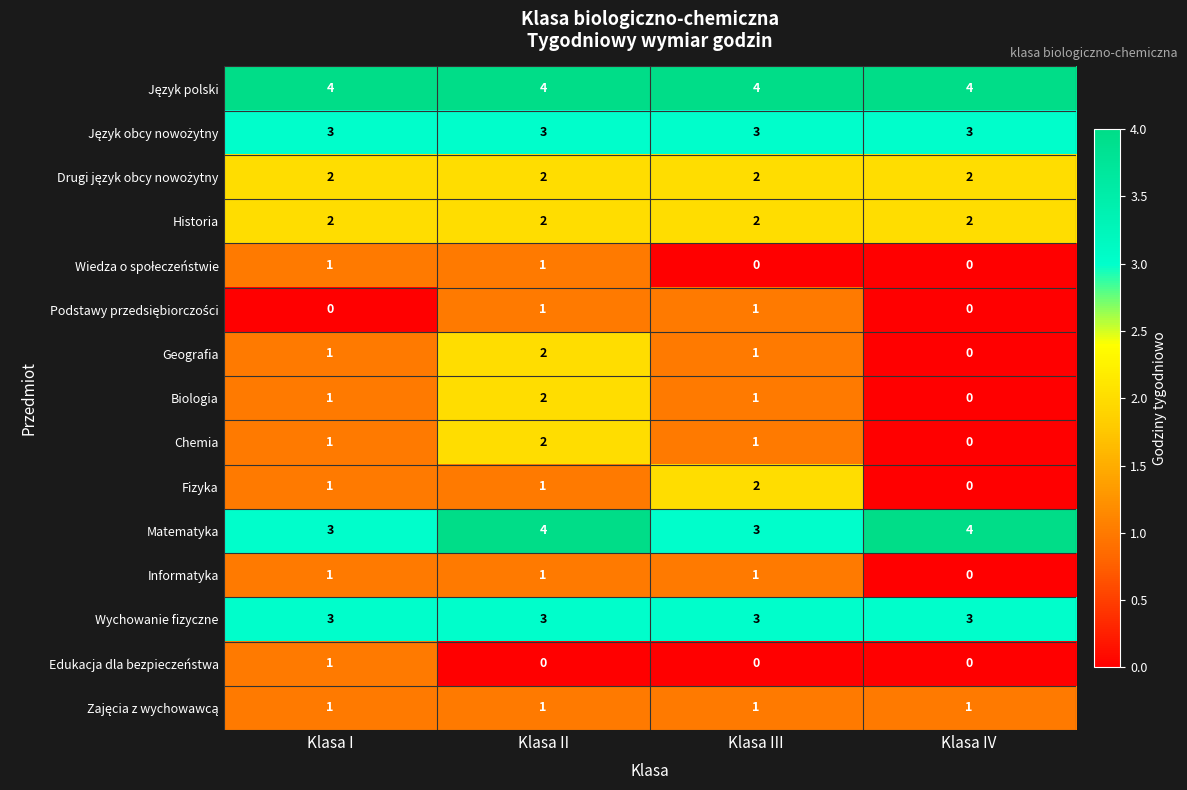

What is the average value of the Wychowanie fizyczne series?

3